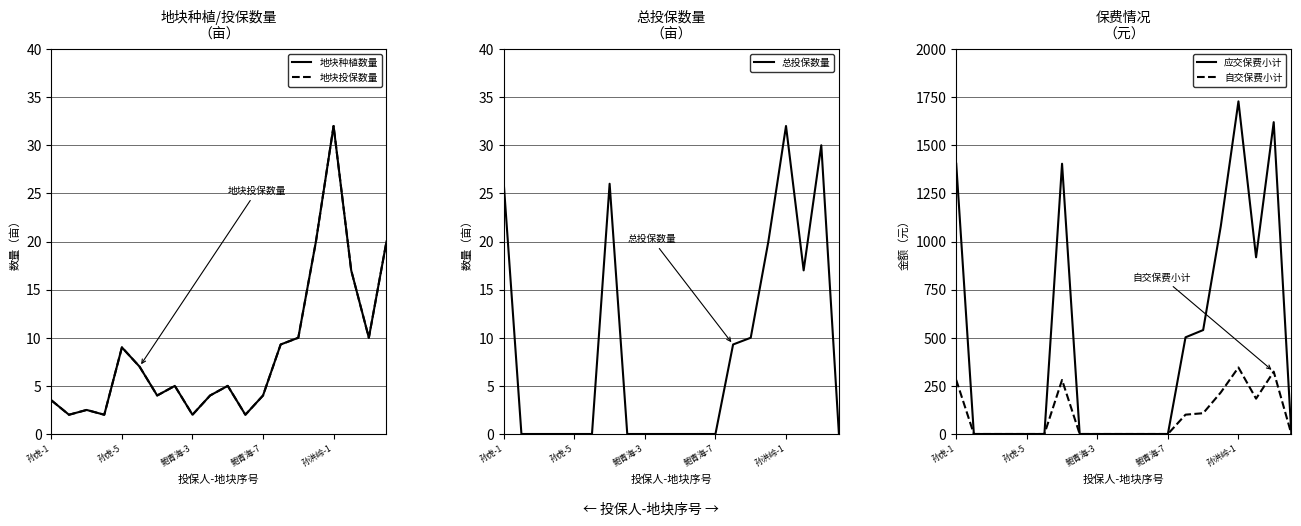

What is the total value across all series at 6?

1718.8